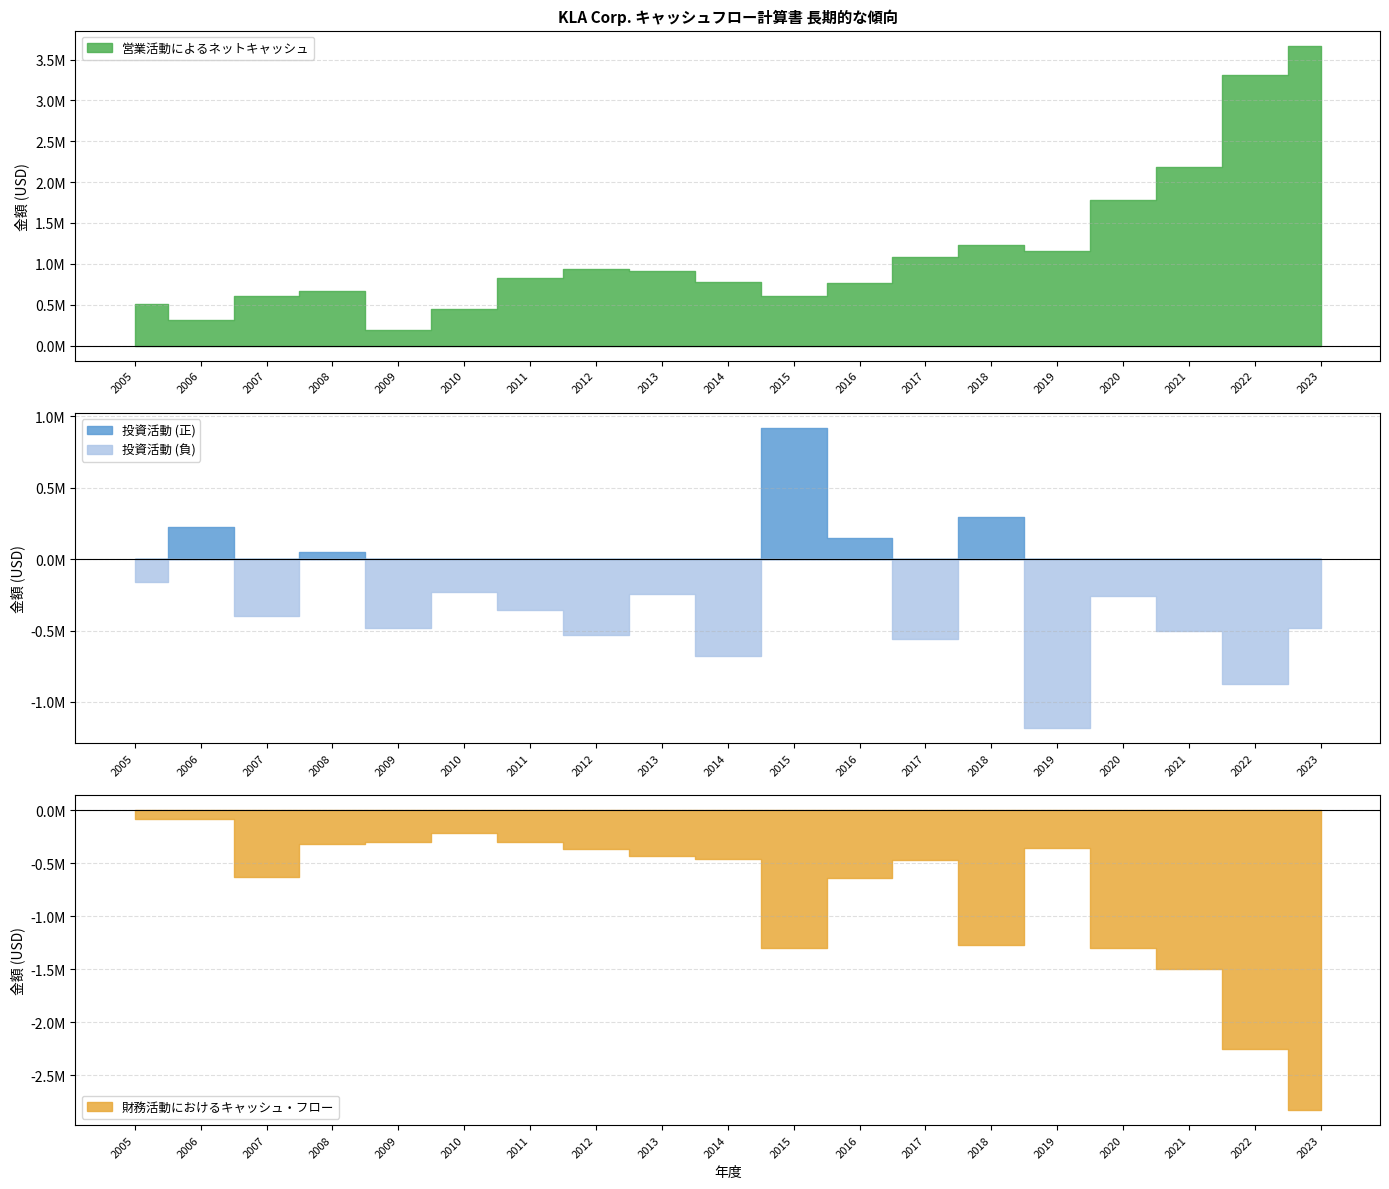

Is the value of 営業活動によるネットキャッシュ at 2006 greater than the value of 投資活動によるネットキャッシュ(使用) at 2010?

Yes